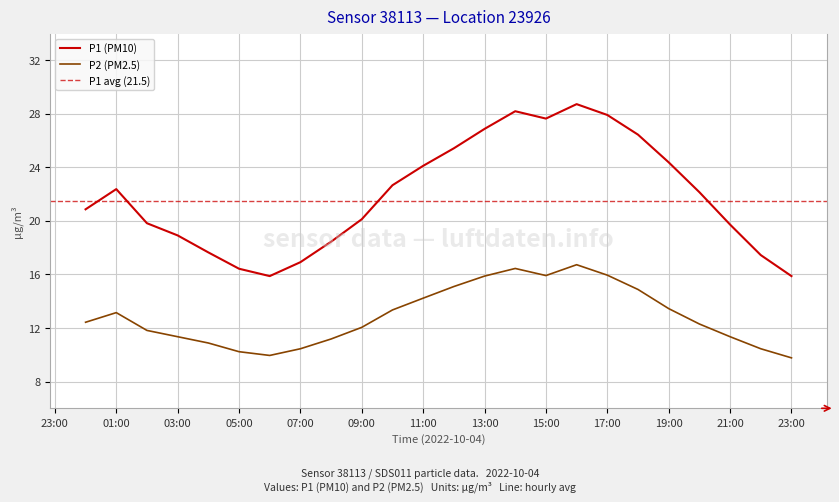

How many lines are shown in the chart?

2